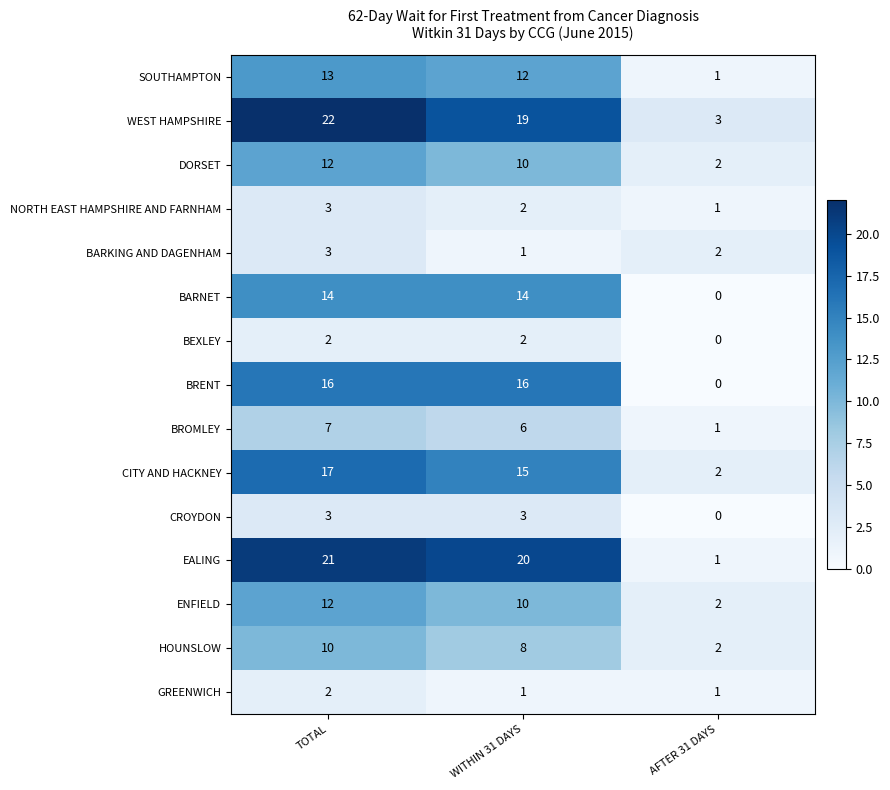

At which label does DORSET first exceed 10?

TOTAL